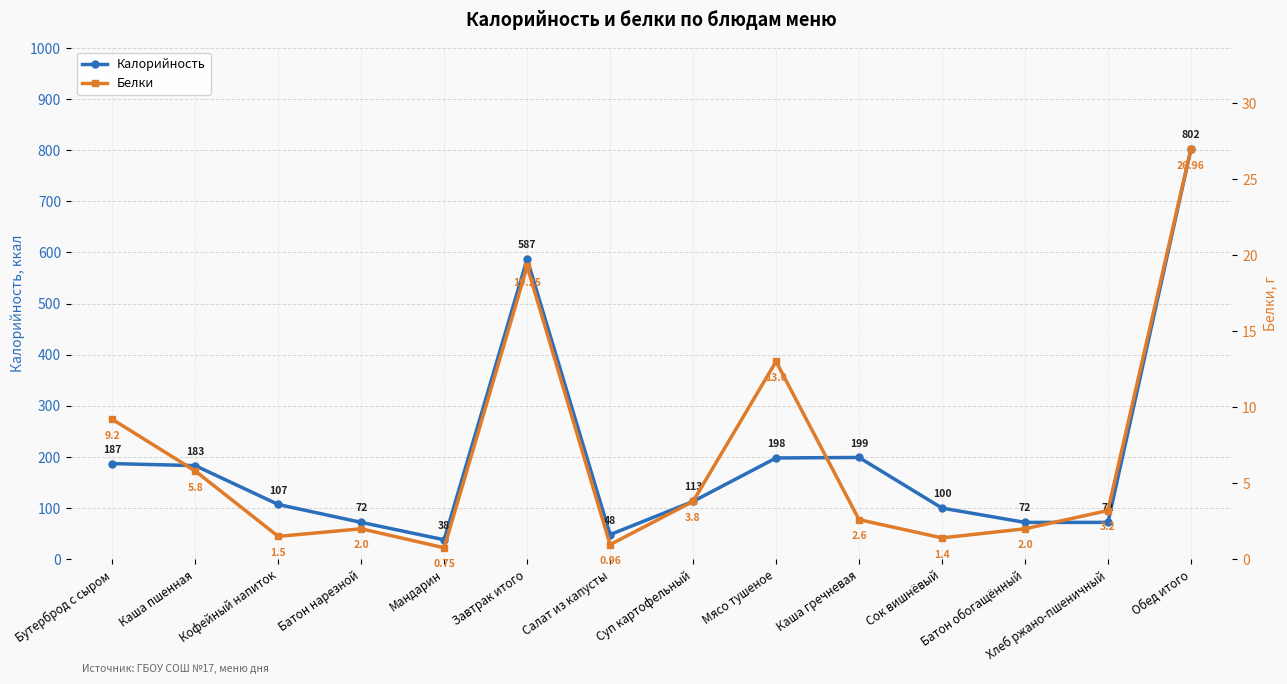

At how many categories does at least one series exceed 130?

6